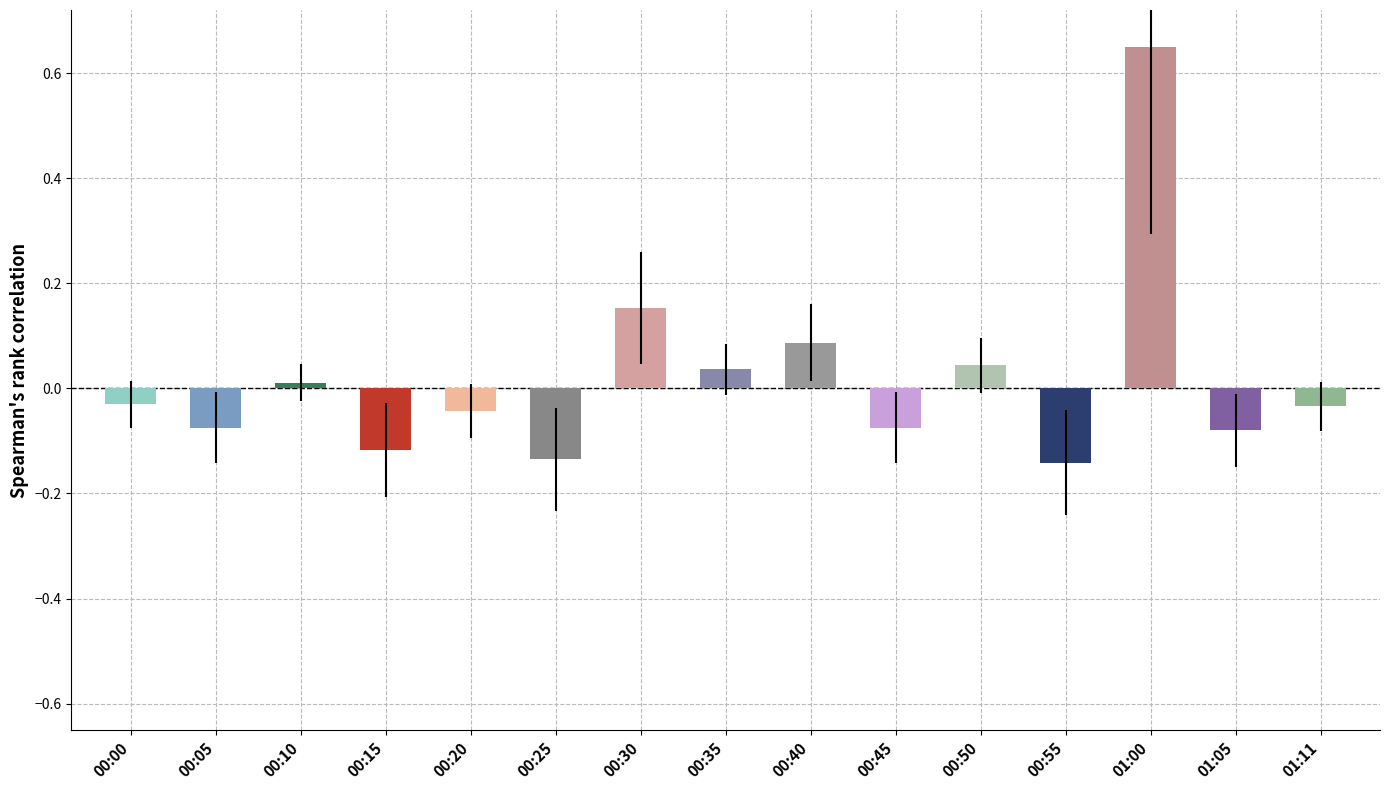

What is the label of the 6th bar from the right?

00:45